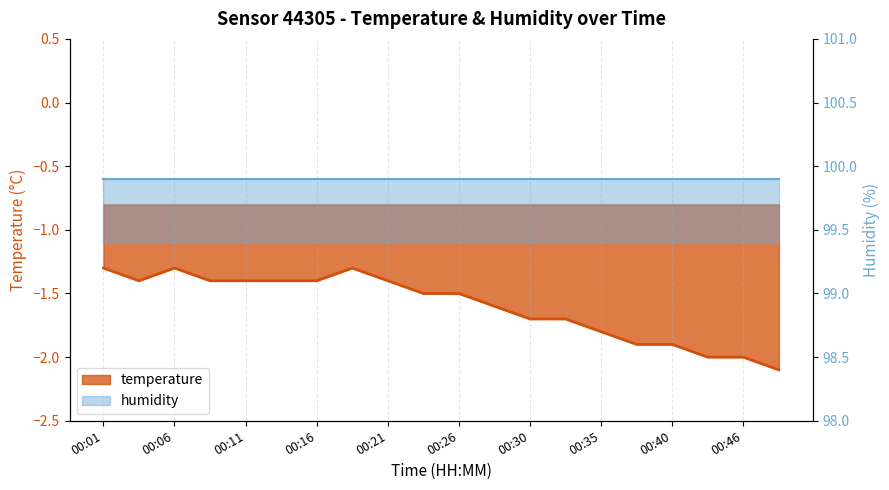

How many data points does each series have?

20